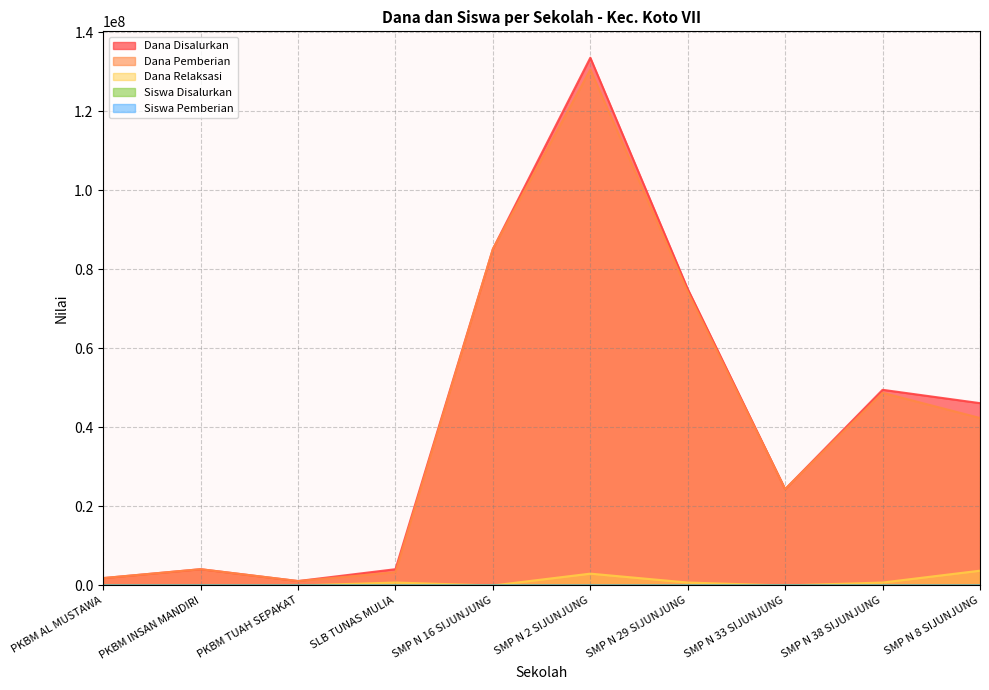

True or false: Dana Relaksasi and Dana Disalurkan cross at least once.

False